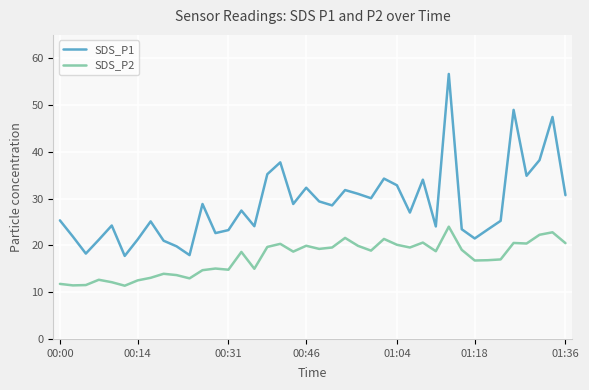

How many lines are shown in the chart?

2